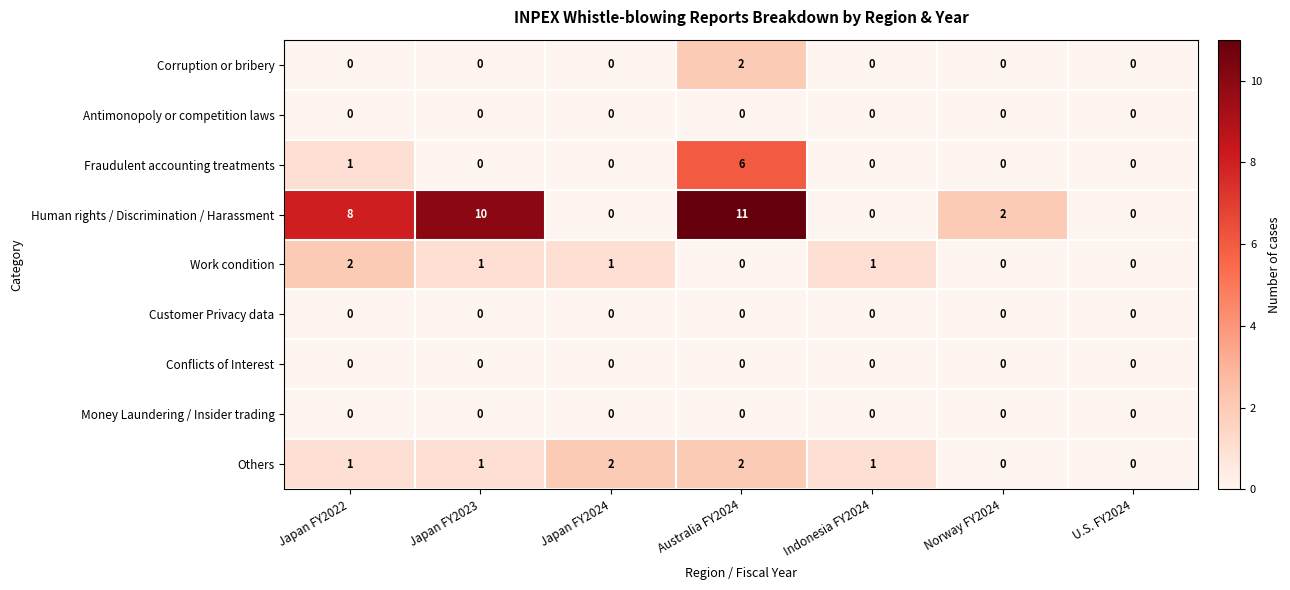

How many data points does each series have?

7